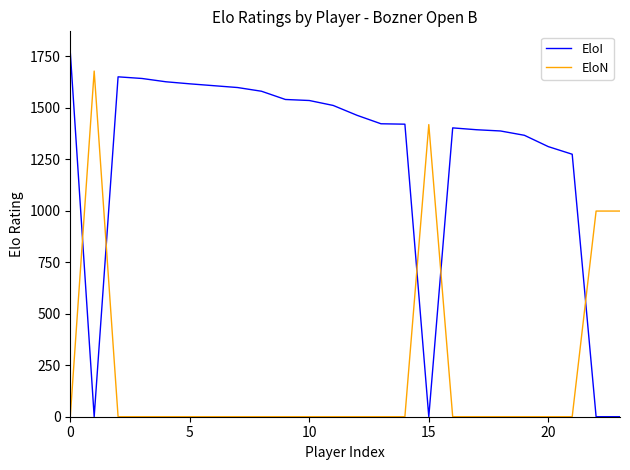

True or false: EloN and EloI intersect in this chart.

True